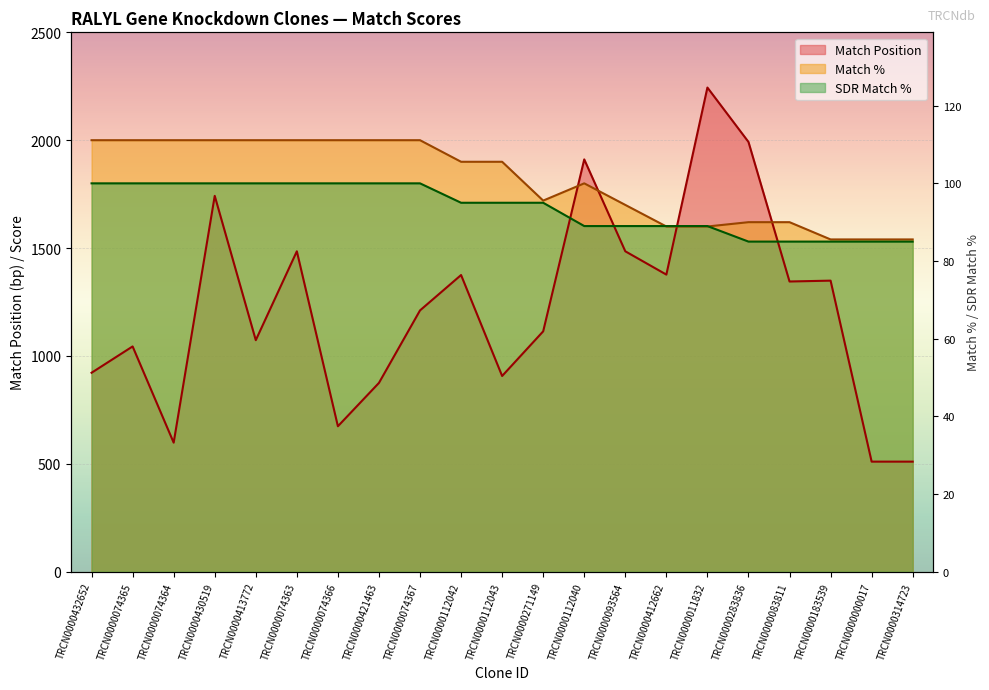

What is the sum of the Match Position values at TRCN0000183539 and TRCN0000074367?

2560